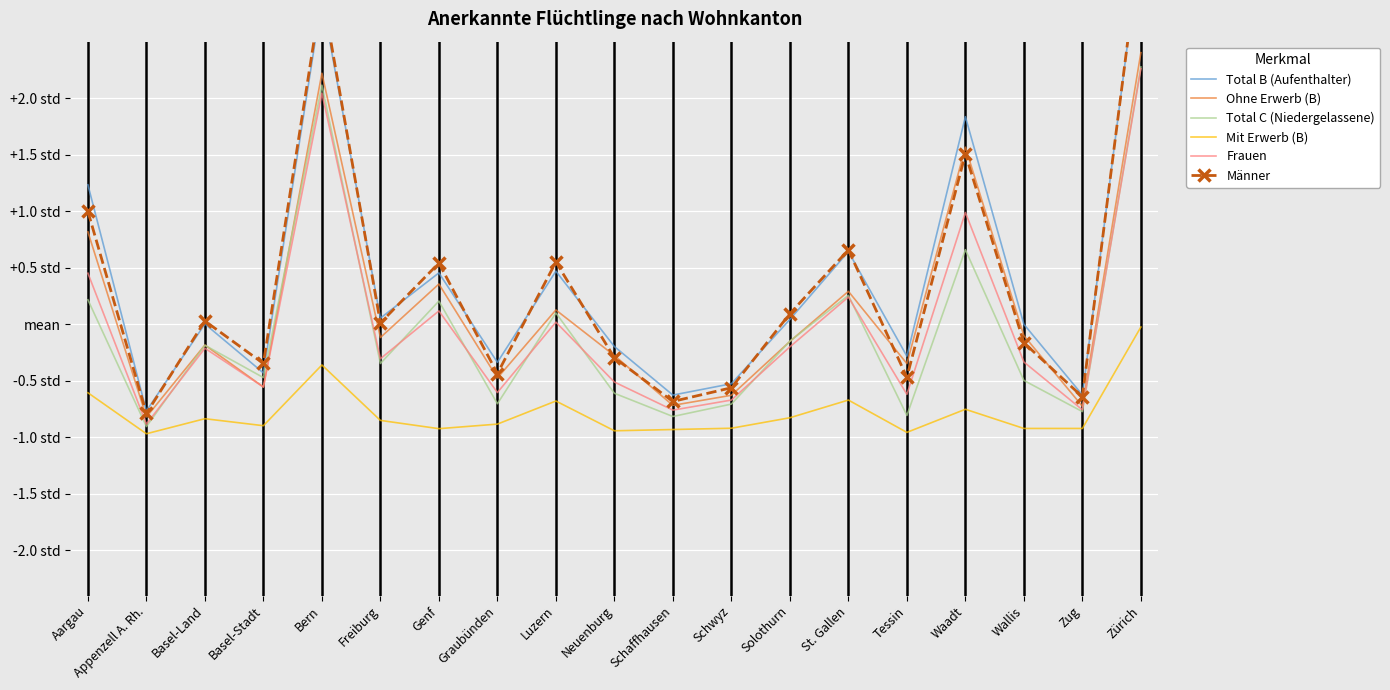

The Mit Erwerb (B) series shows -1.0 at Appenzell A. Rh.. True or false?

True